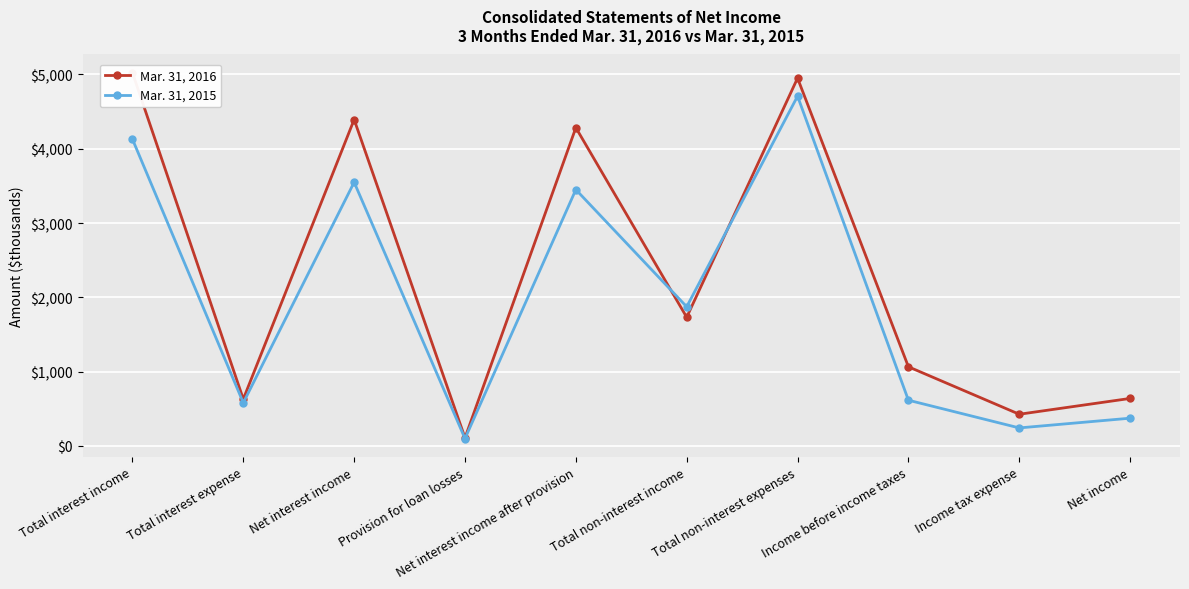

Reading left to right, what are all the values shown in this chart?

Mar. 31, 2016: 5023	630	4393	109	4284	1732	4951	1065	426	639
Mar. 31, 2015: 4129	580	3549	99	3450	1873	4708	615	242	373